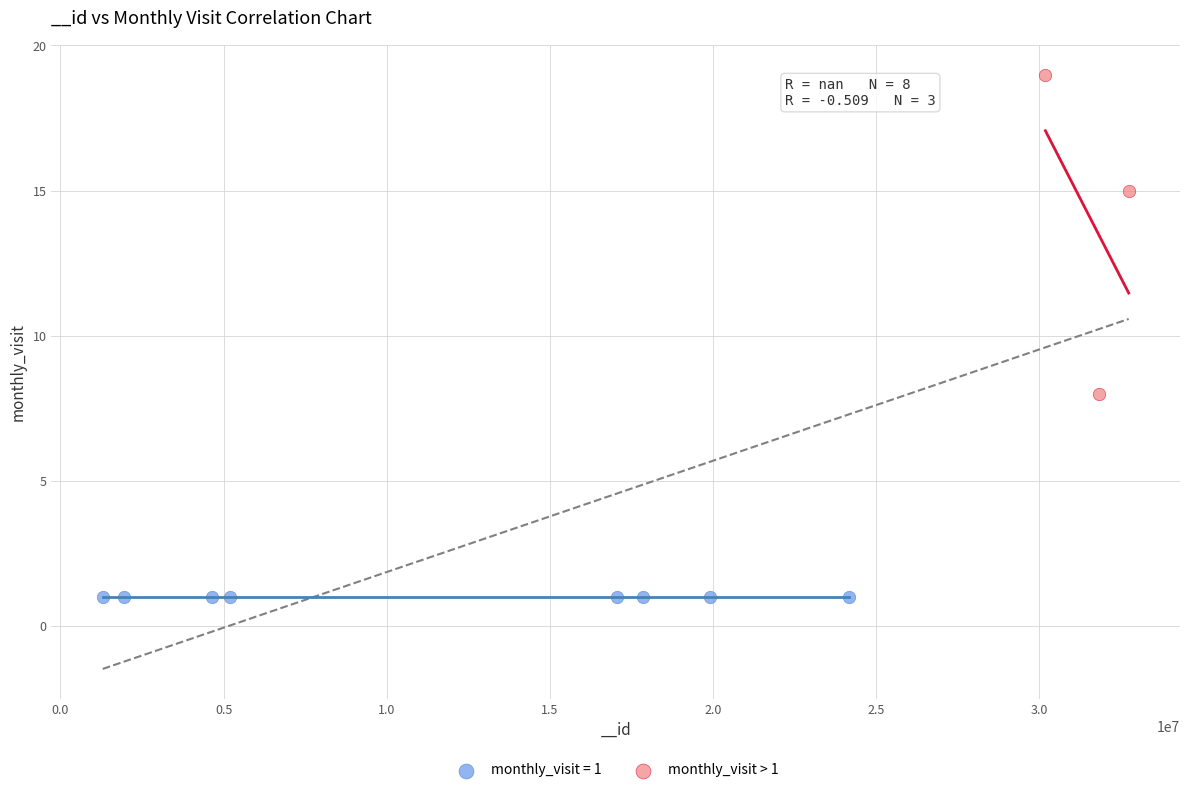

Which series reaches the maximum Y coordinate?

monthly_visit > 1